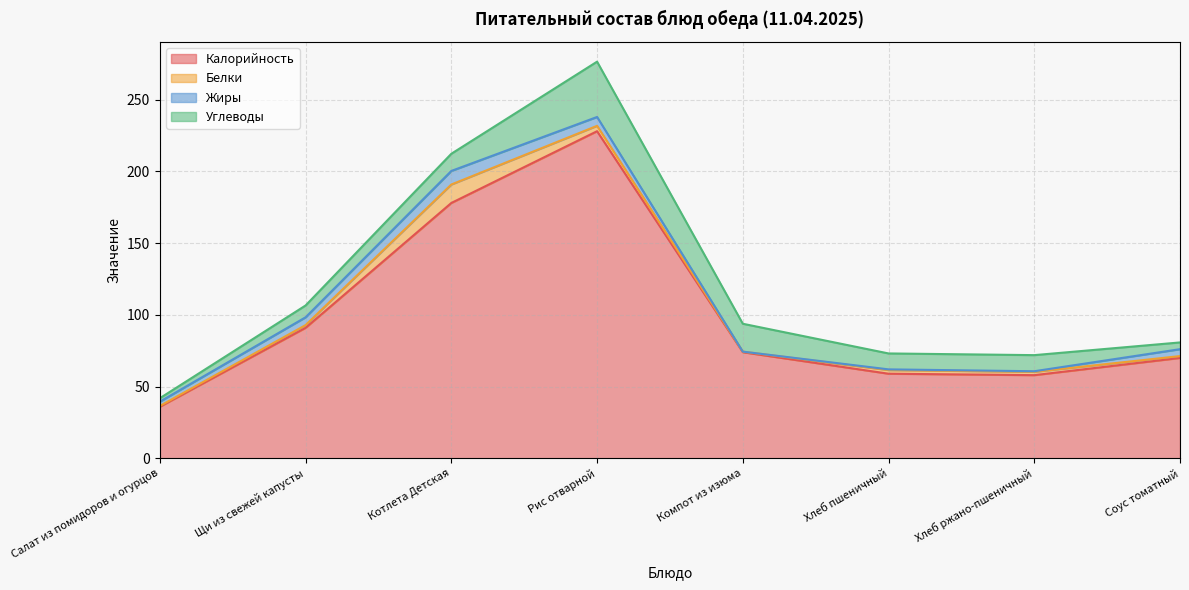

What is the value of the Белки point at the 6th from the left?

2.5